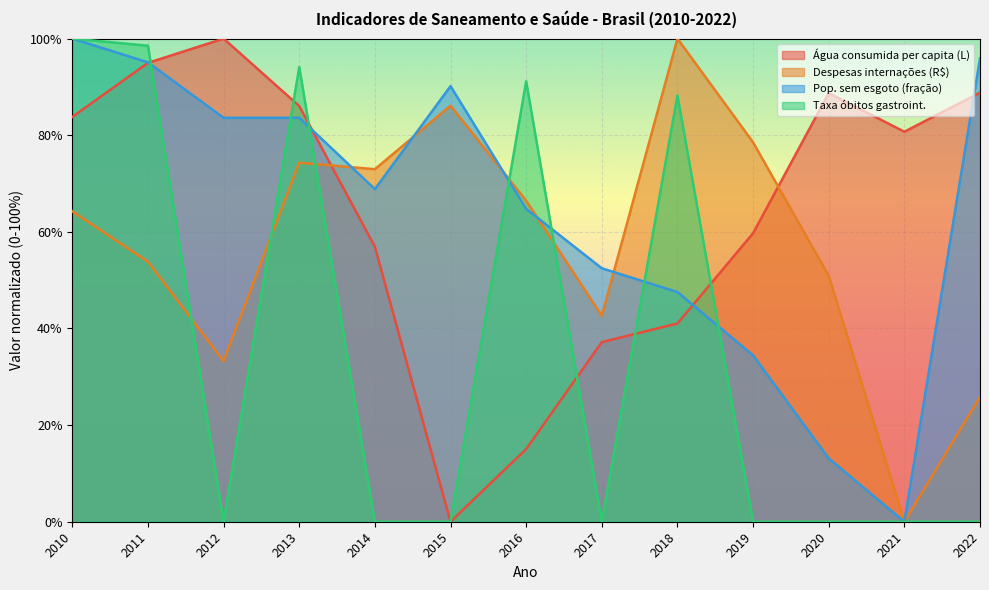

Between 2016 and 2017, which series saw the biggest shift?

Taxa óbitos gastroint.